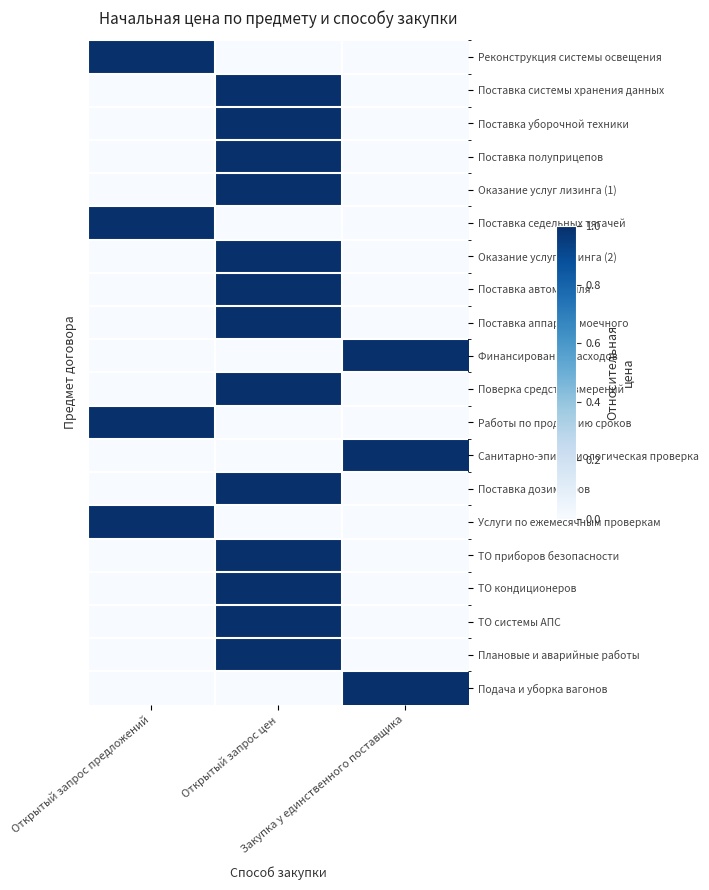

How many distinct data groups are displayed?

20